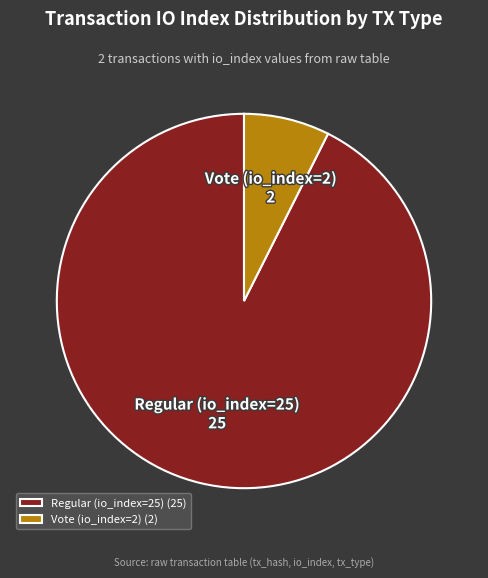

Is the sum of Vote (io_index=2) and Regular (io_index=25) greater than half?

Yes